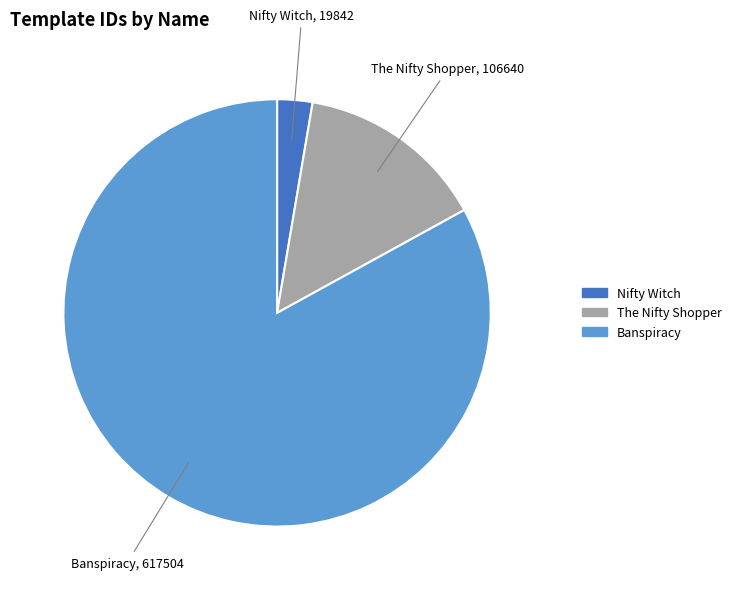

Approximately how many times larger is the value at Banspiracy compared to The Nifty Shopper?

5.8